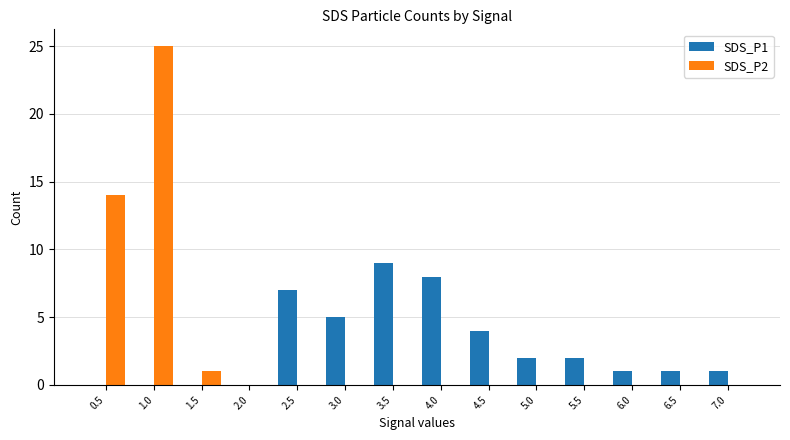

What is the greatest value displayed?

25